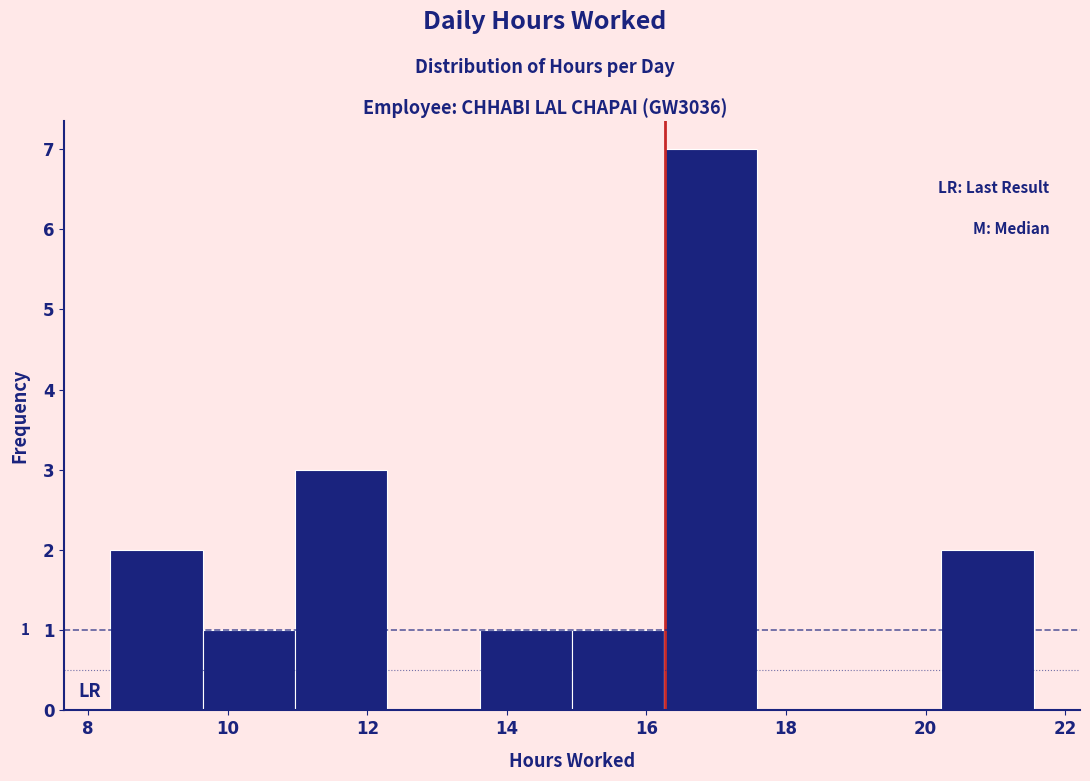

Over which range of the x-axis is the bar tallest?

16.2 to 17.6